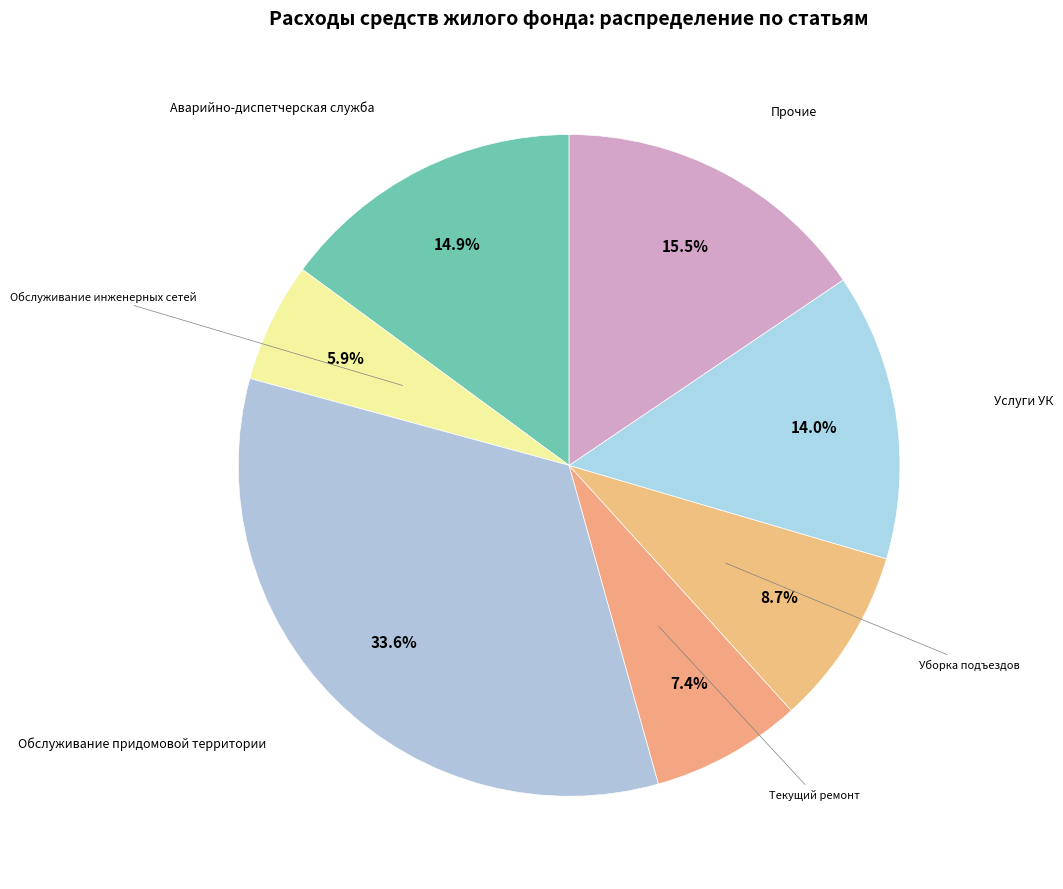

How many segments does this pie chart have?

7